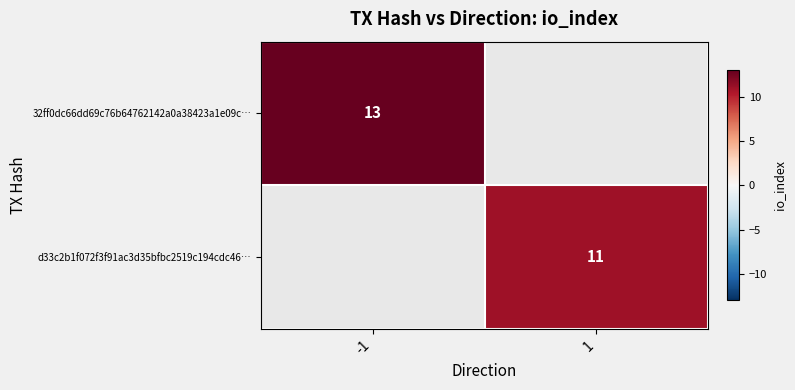

Is it true that d33c2b1f072f3f91ac3d35bfbc2519c194cdc46… equals 16 at 1?

False